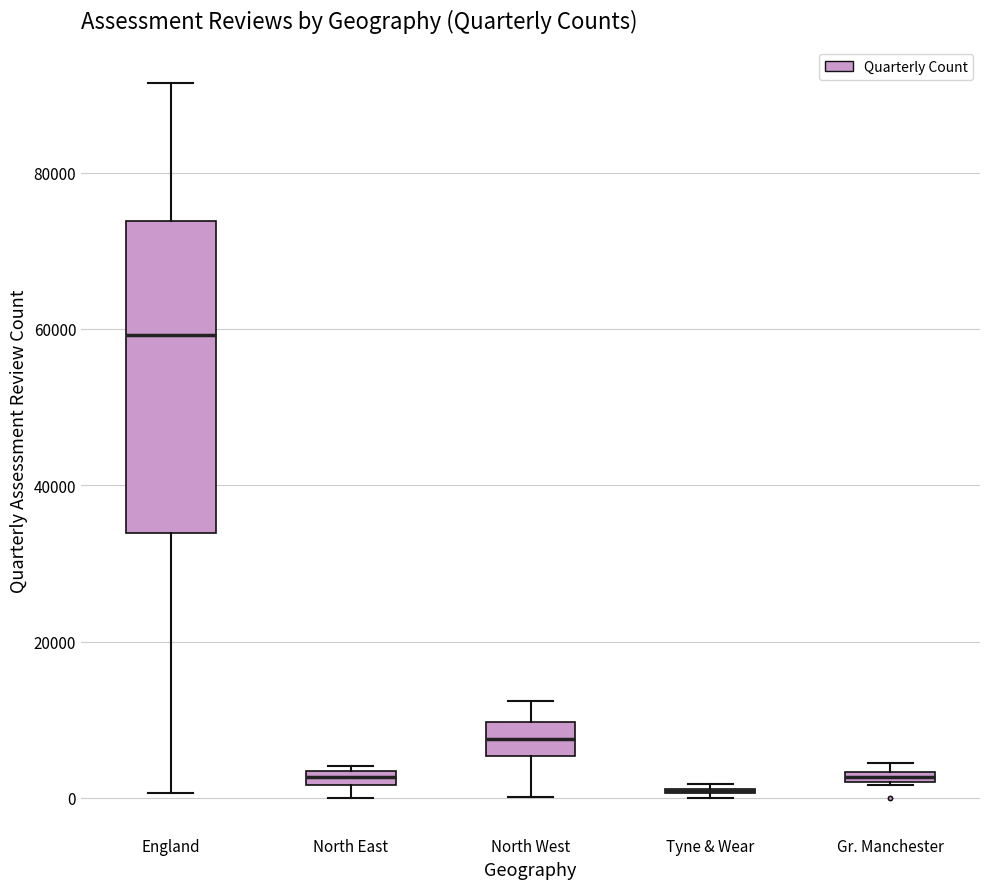

Which box is the tallest, from its lower edge to its upper edge?

England